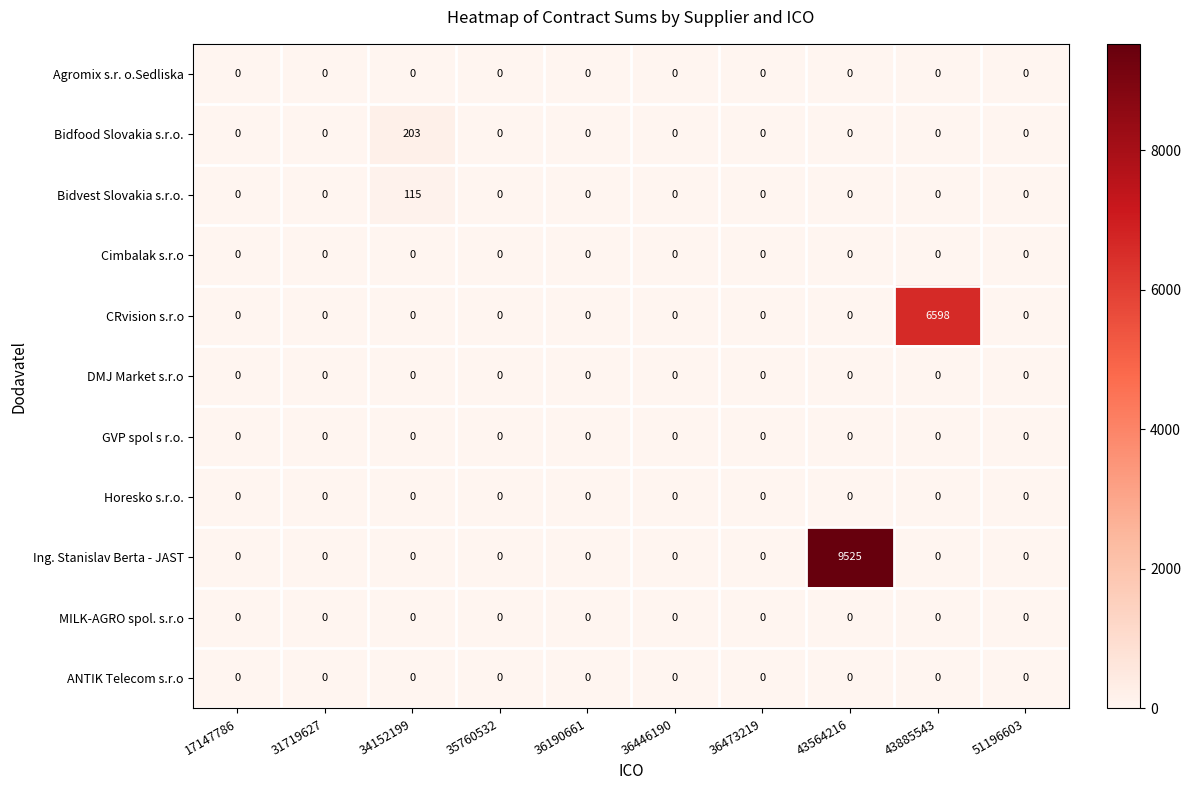

Which series has the largest total across all categories?

Ing. Stanislav Berta - JAST